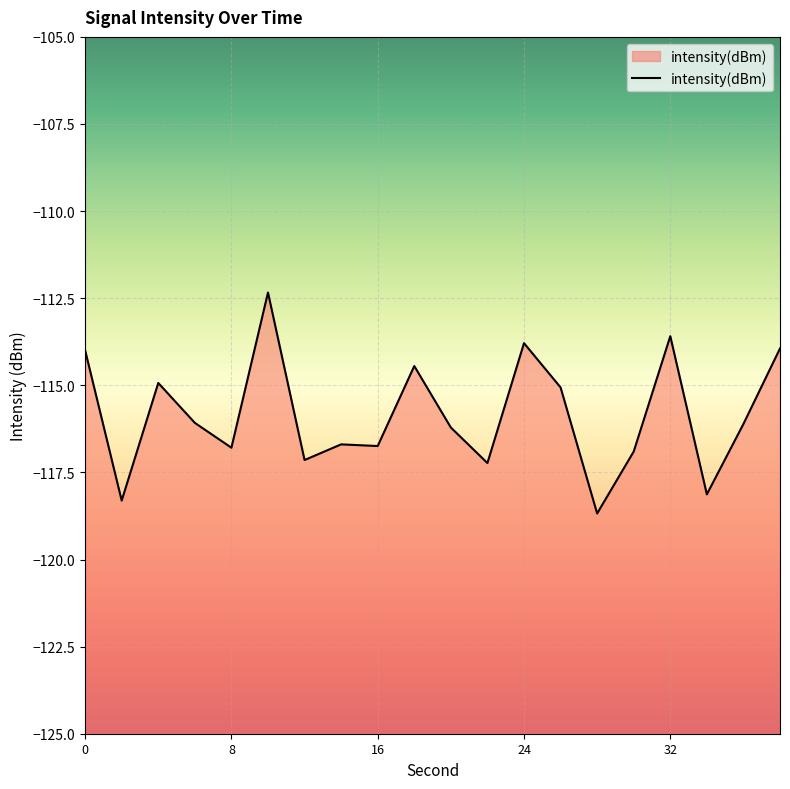

What is the smallest value displayed?

-118.7